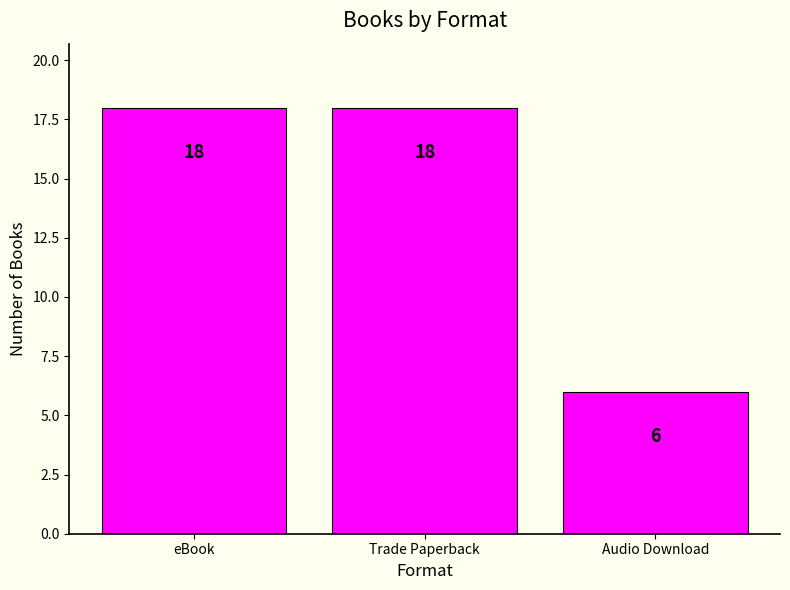

Count the values in the range 6 to 18.

3